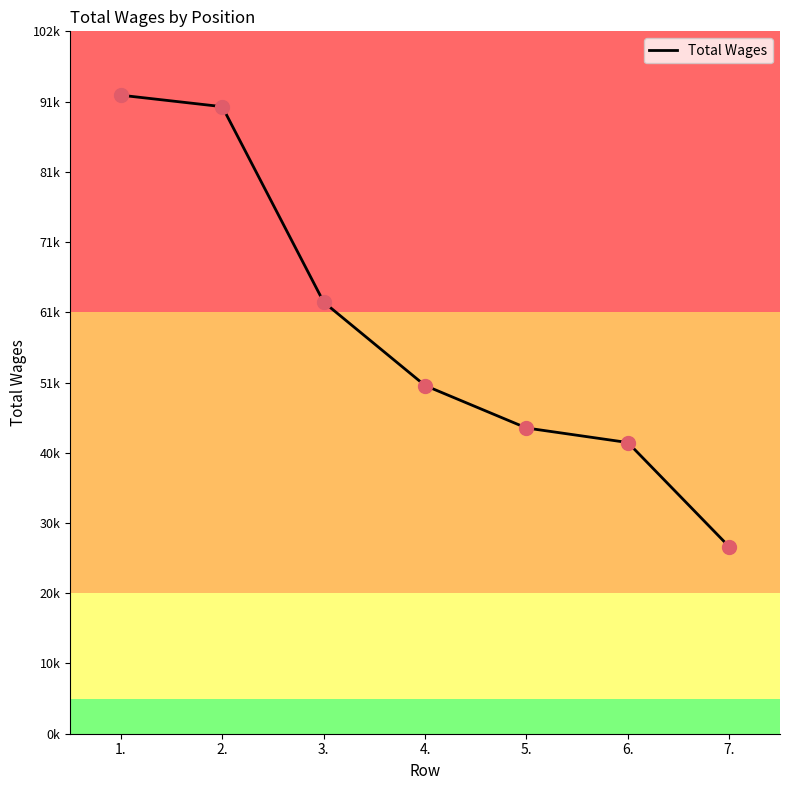

What is the ratio of the value at 5. to the value at 4.?

0.9